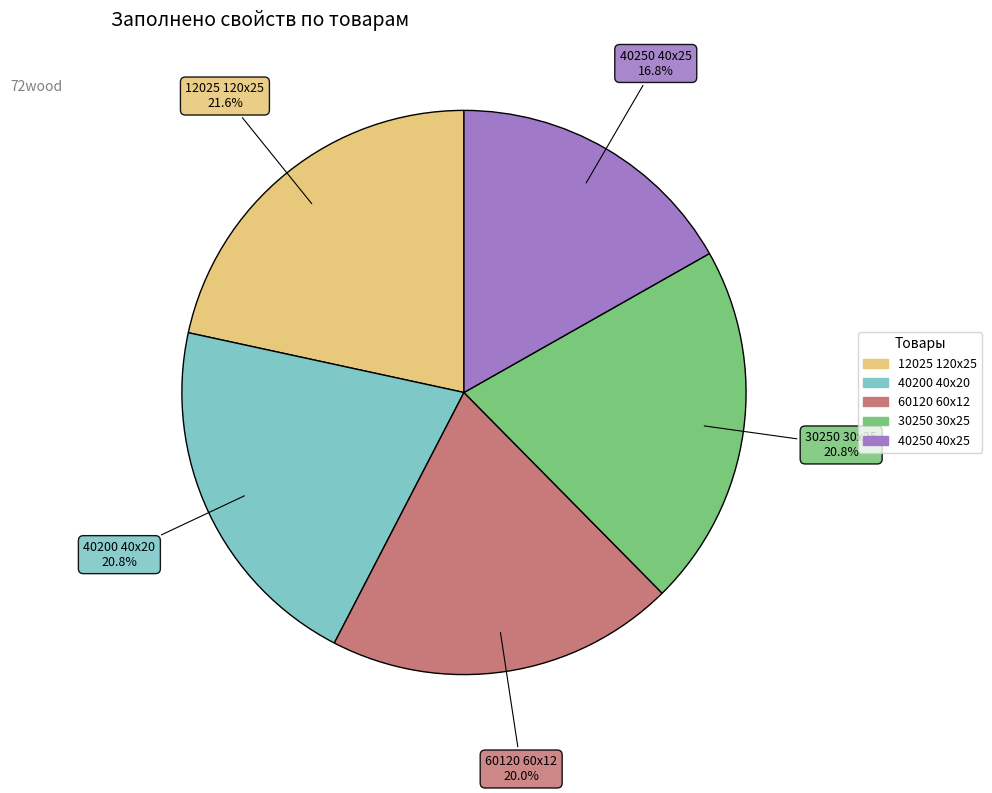

Does any single category account for the majority?

No